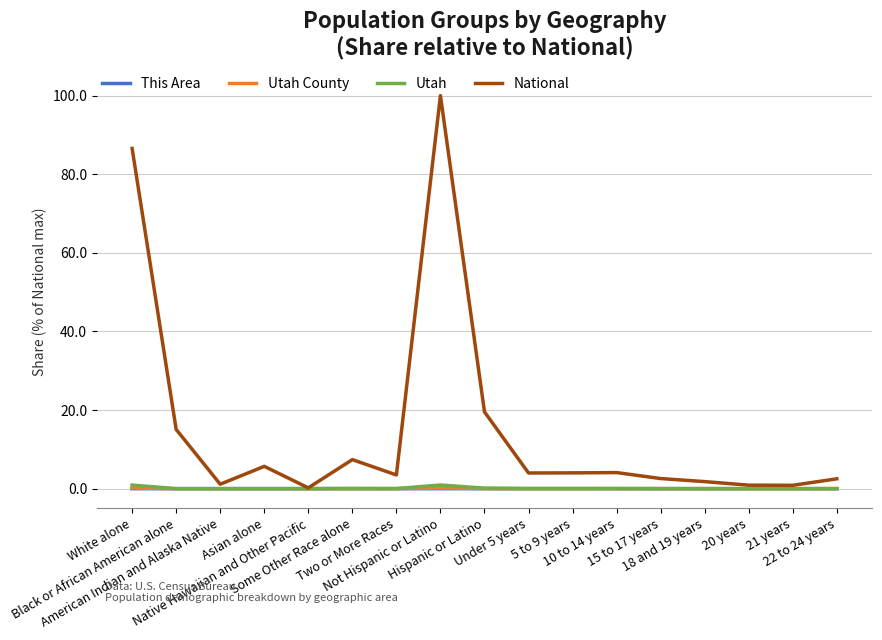

What is the label of the 14th point from the right?

Asian alone